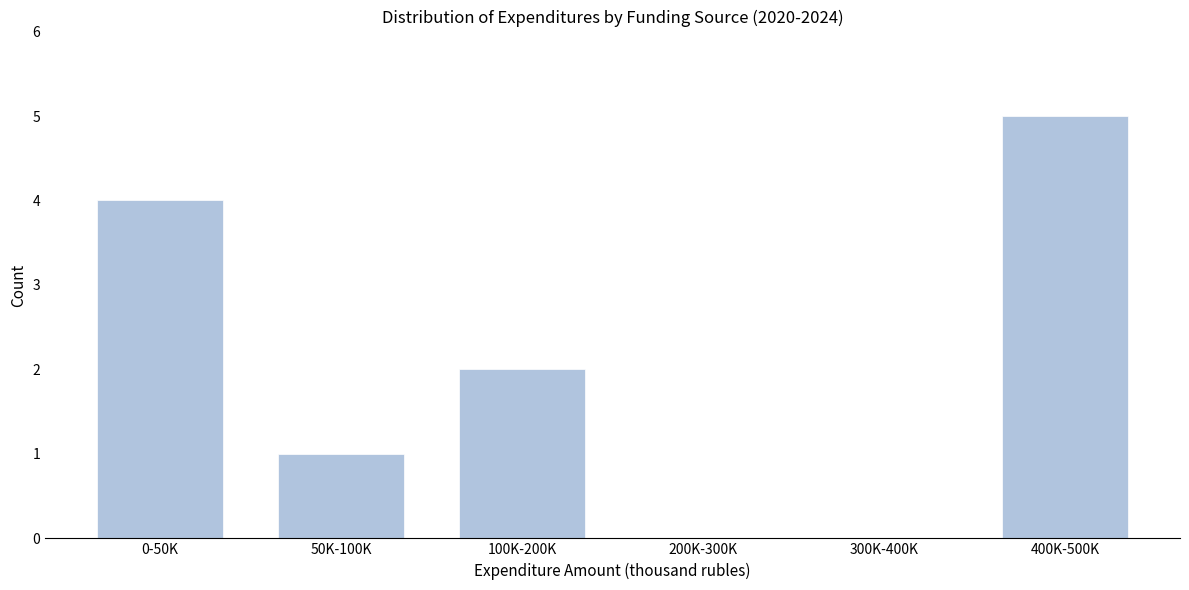

Reading right to left, list all the values displayed in this chart.

400K-500K=5	300K-400K=0	200K-300K=0	100K-200K=2	50K-100K=1	0-50K=4